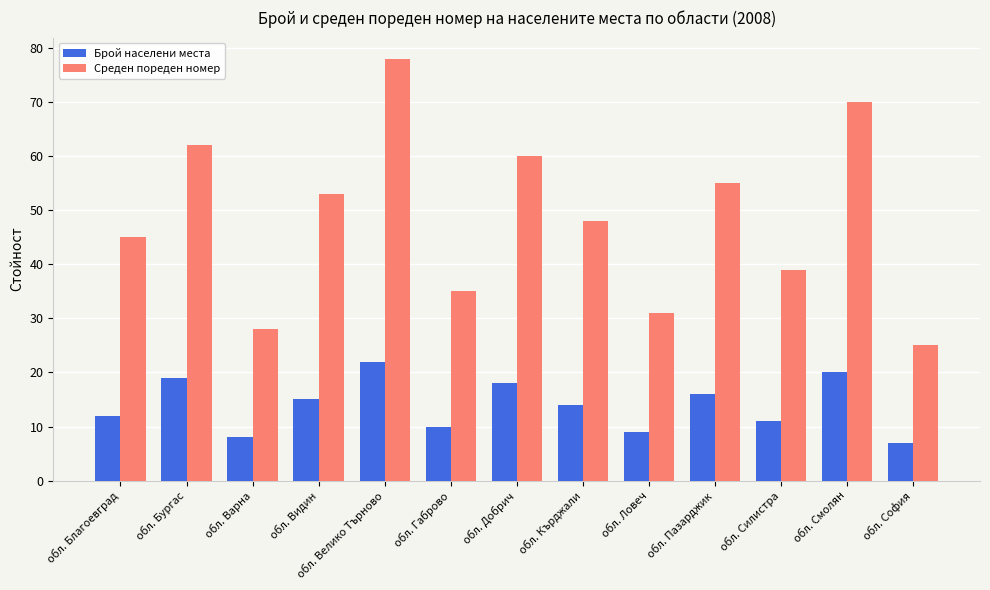

What is the difference between the highest and lowest values at обл. Благоевград?

33